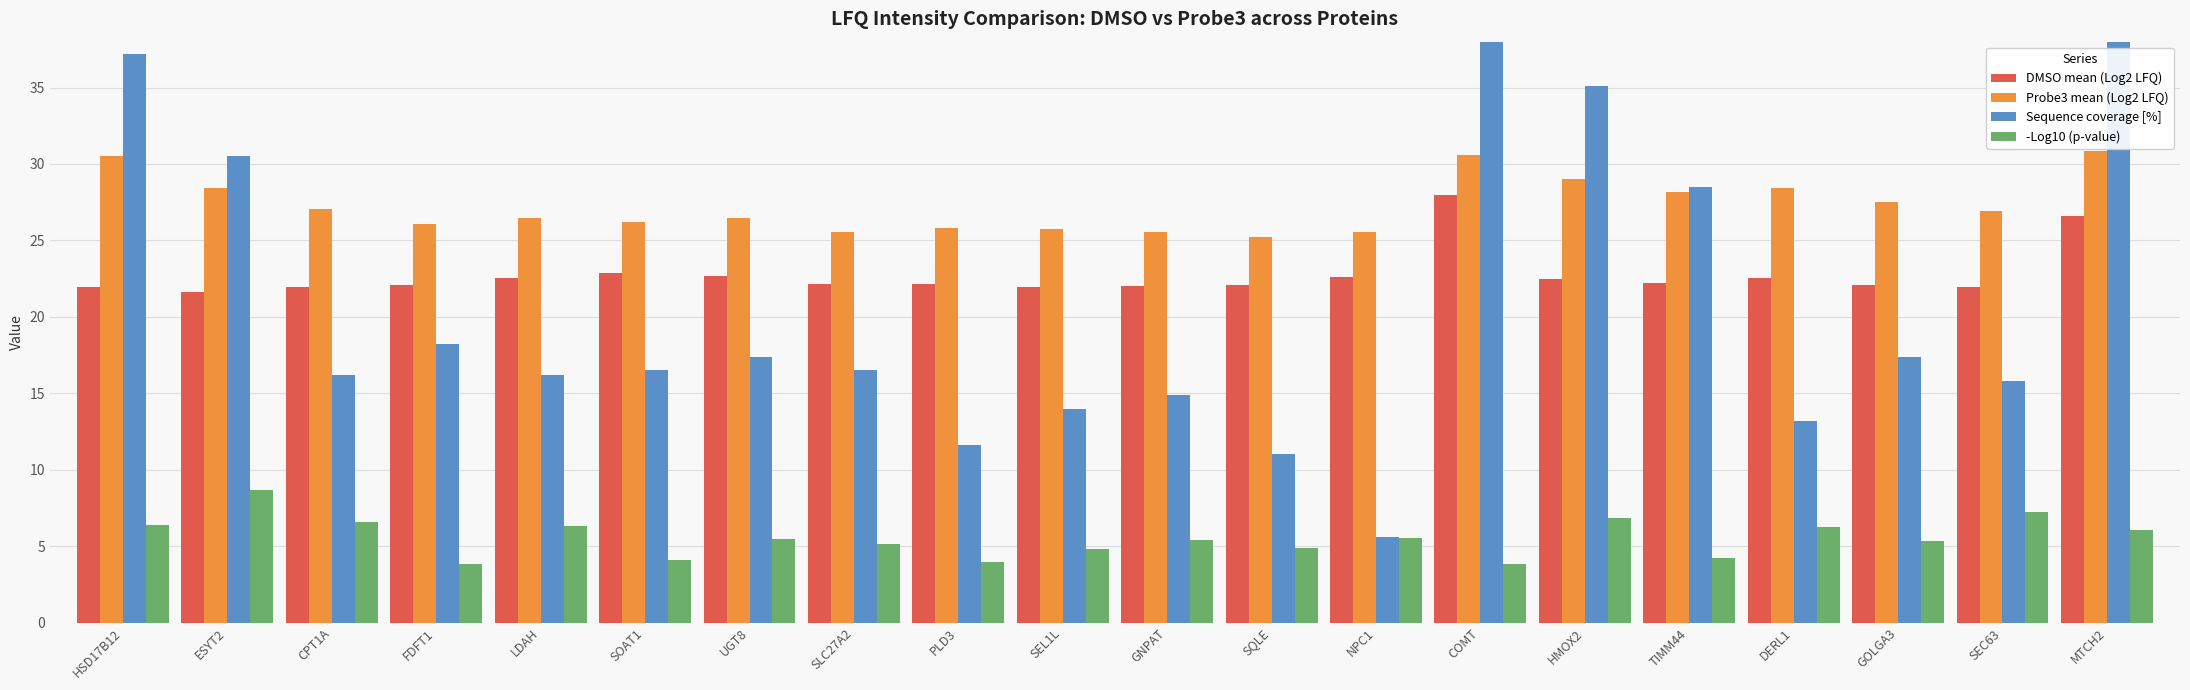

List the series in order of their peak value, highest first.

Sequence coverage [%], Probe3 mean (Log2 LFQ), DMSO mean (Log2 LFQ), -Log10 (p-value)